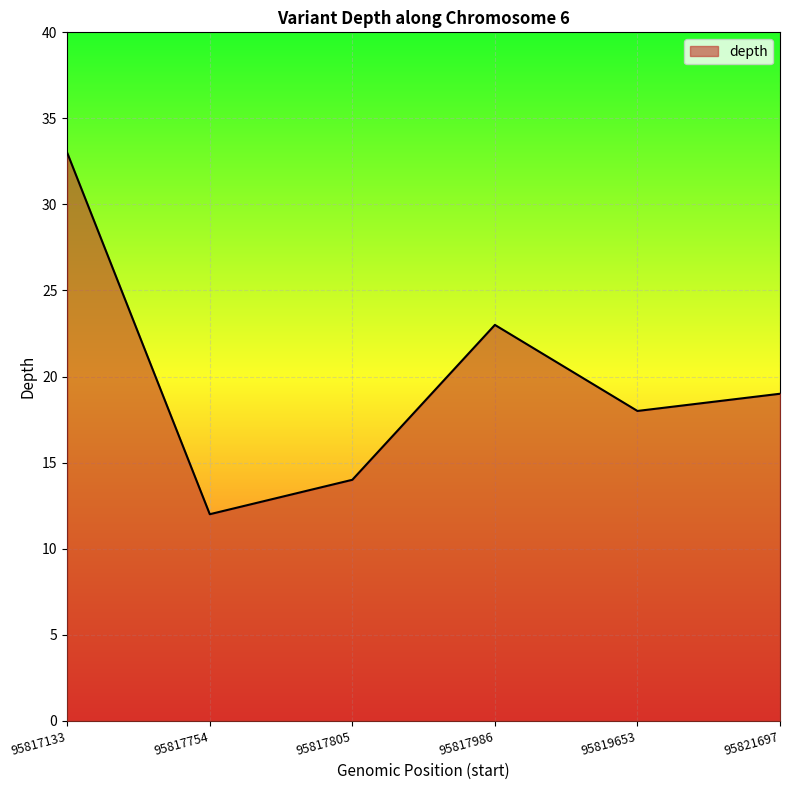

True or false: there are more than 2 points higher than both neighbors.

False